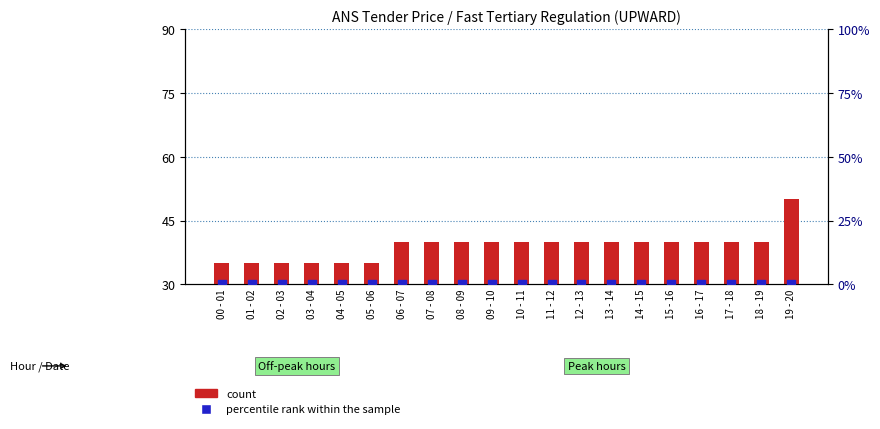

At which category is the sum across all series the highest?

19 - 20